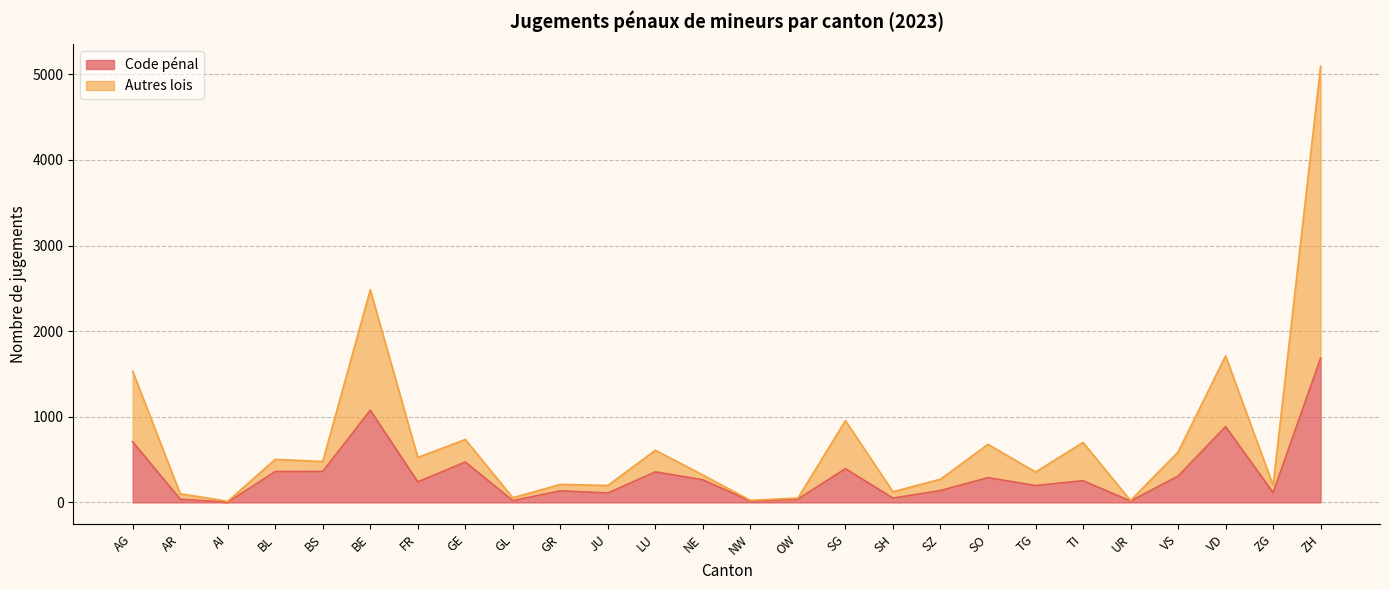

What are all the series names shown in the legend?

Code pénal, Autres lois